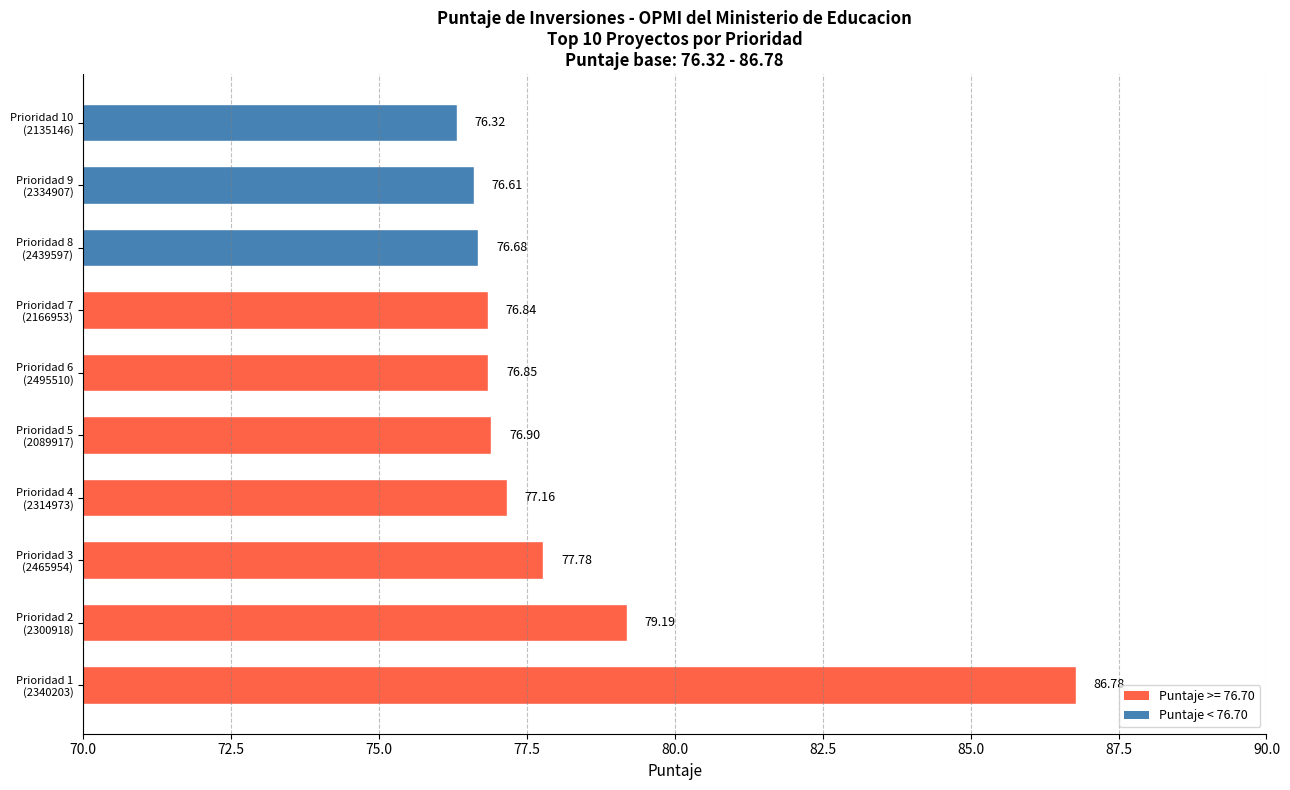

What is the difference between the maximum and second lowest values?

10.2